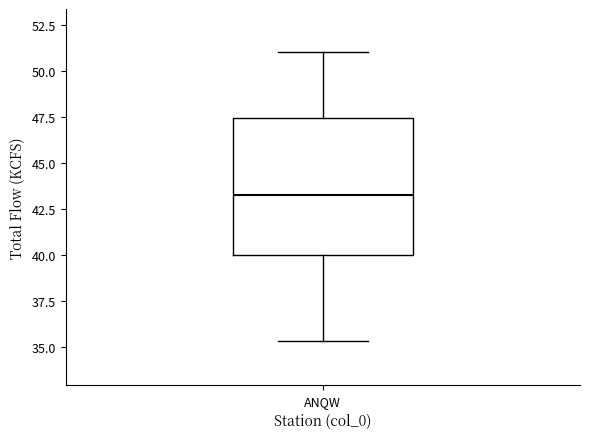

Where does the median line of the box for ANQW sit on the y-axis? The values are not printed on the chart, so give them approximately, as read against the axis.

43.5